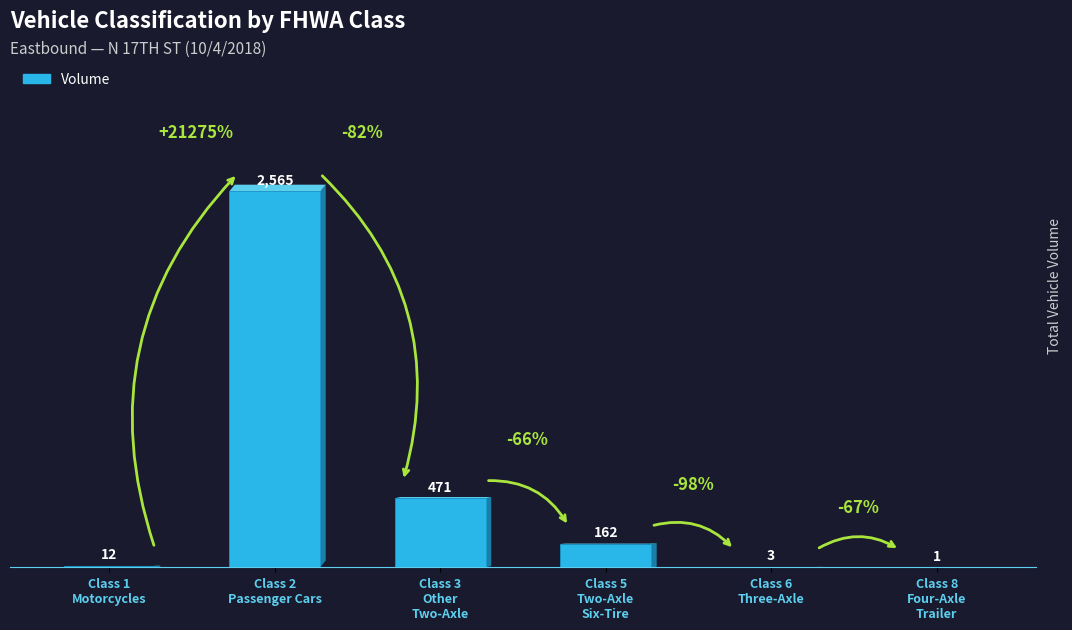

What is the sum of all values?

3214